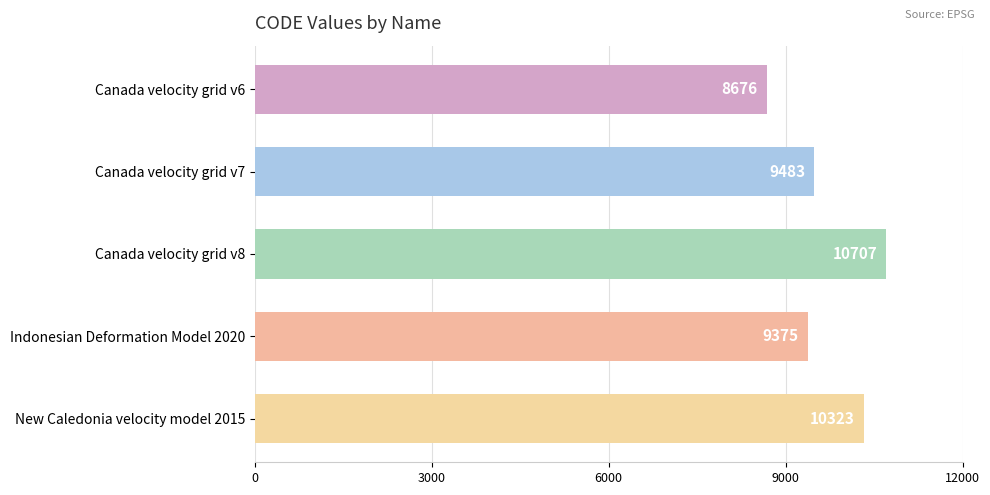

Rank the categories by value from lowest to highest.

Canada velocity grid v6, Indonesian Deformation Model 2020, Canada velocity grid v7, New Caledonia velocity model 2015, Canada velocity grid v8